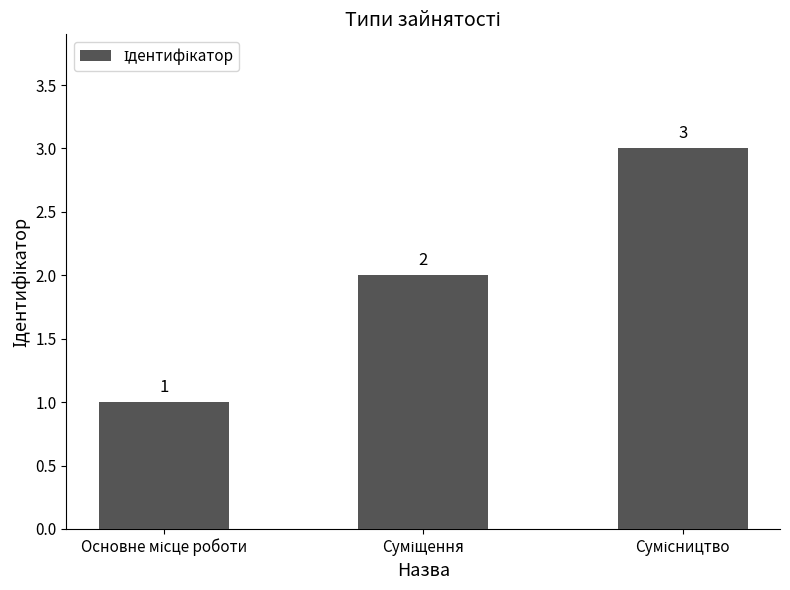

What is the maximum value shown in the chart?

3